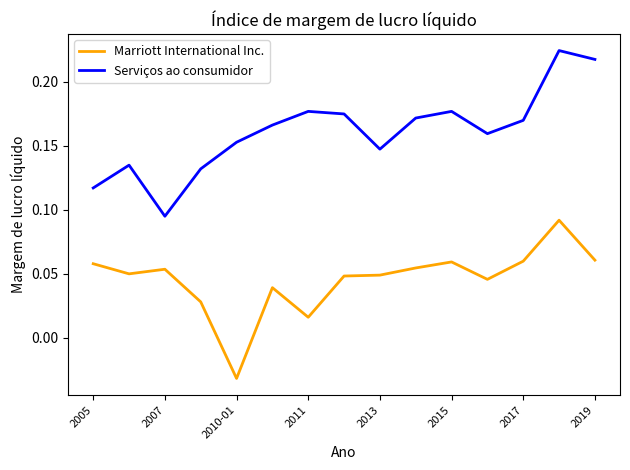

What are all the series names shown in the legend?

Marriott International Inc., Serviços ao consumidor